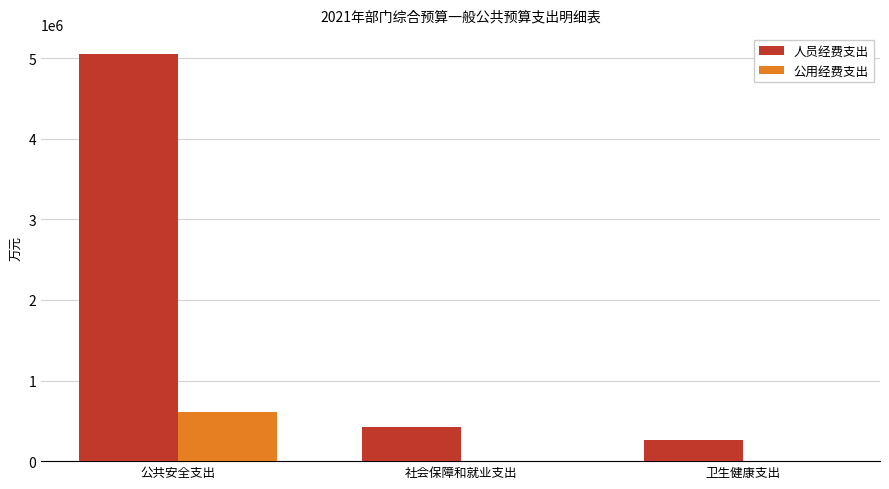

Where is 人员经费支出 nearest to the value 2657066?

社会保障和就业支出